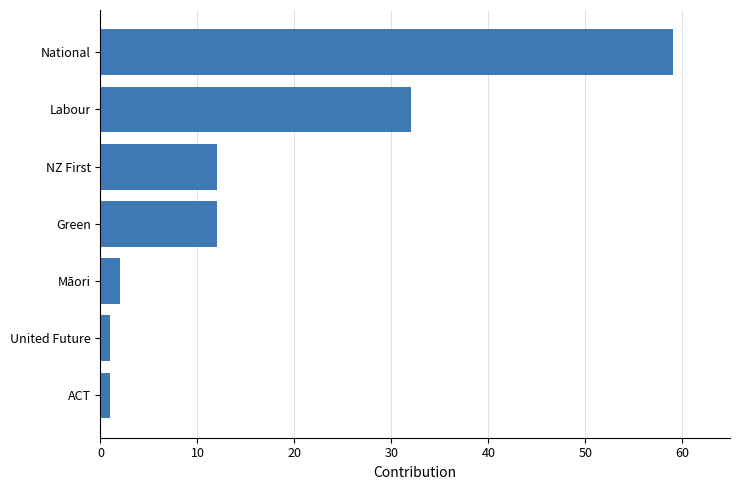

Does the chart contain stacked bars?

No